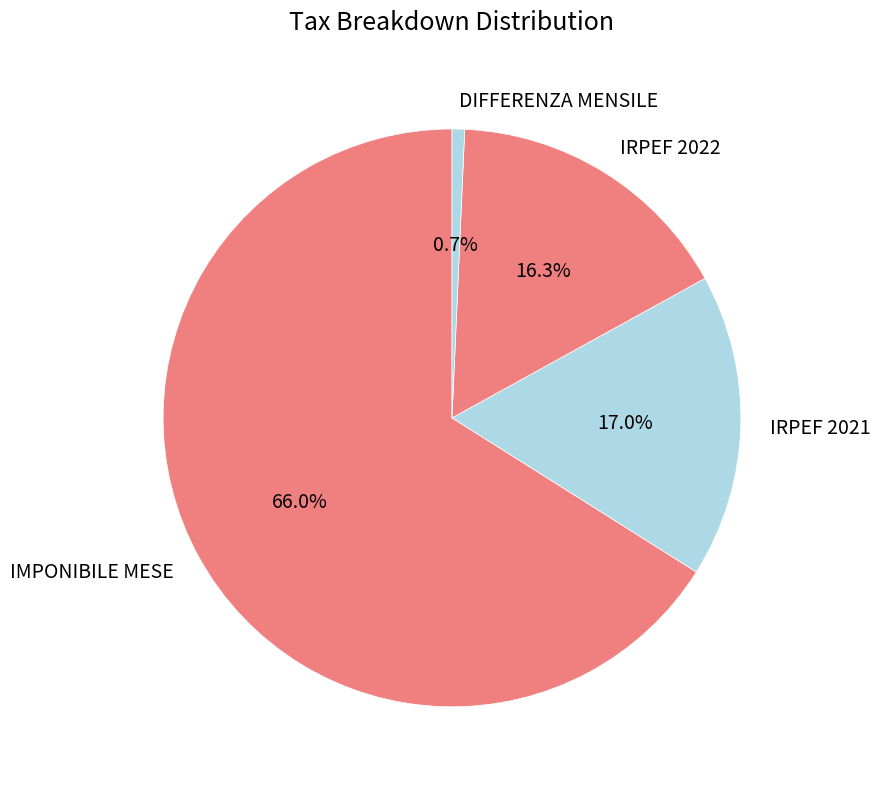

Which category has the biggest portion of the pie?

IMPONIBILE MESE